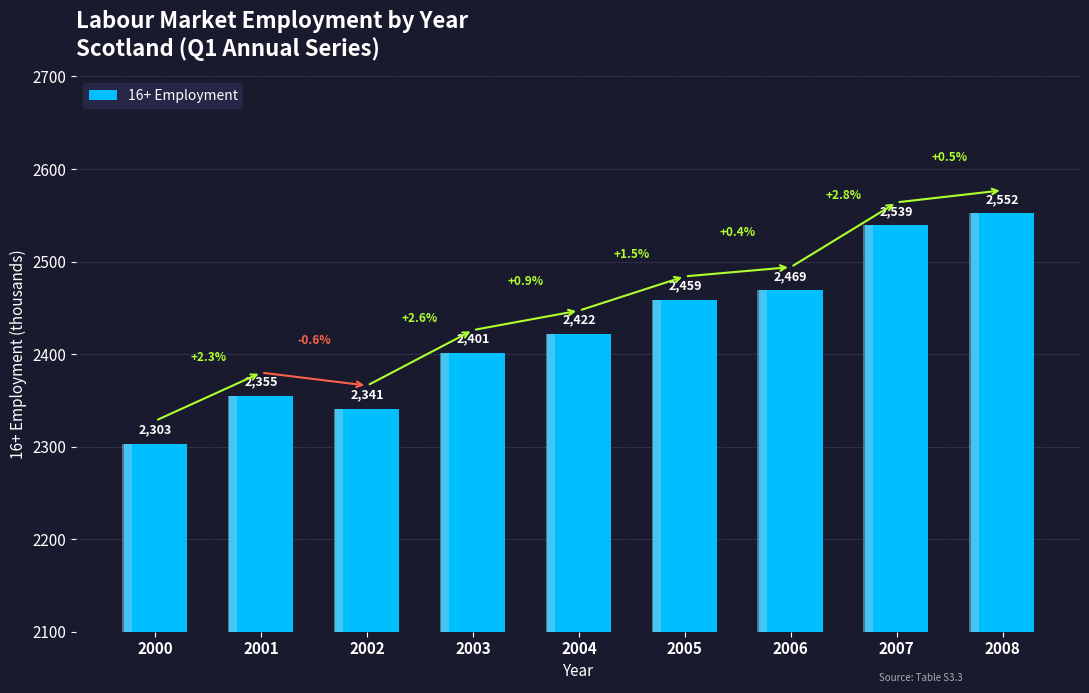

Between 2006 and 2008, which is larger?

2008